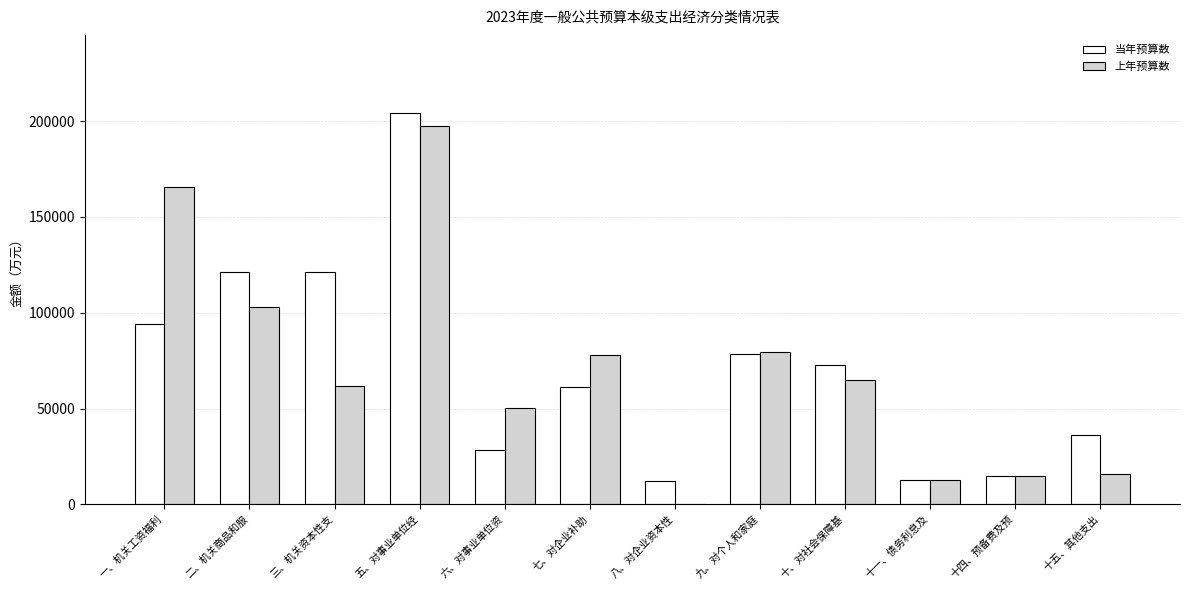

Is it true that 上年预算数 equals 102822.6 at 二、机关商品和服?

True